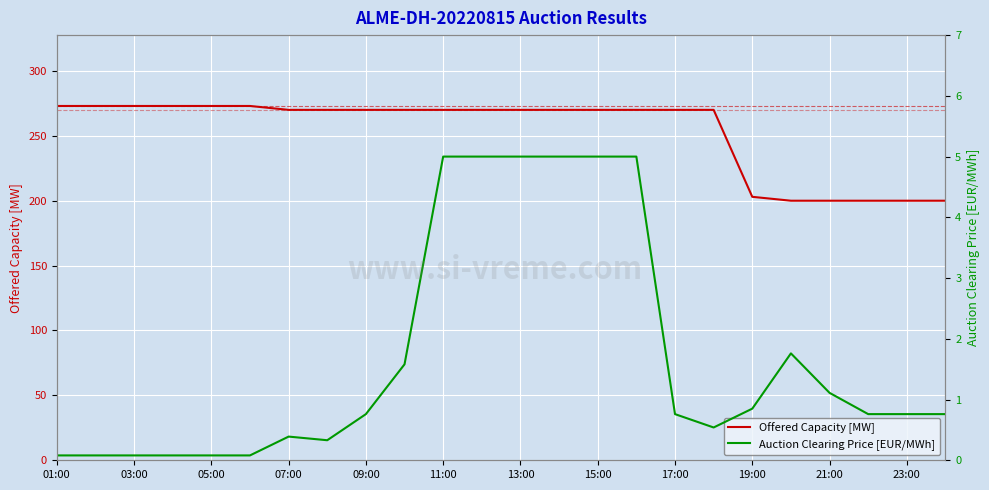

What value does the Offered Capacity [MW] series have at 09:00?

270